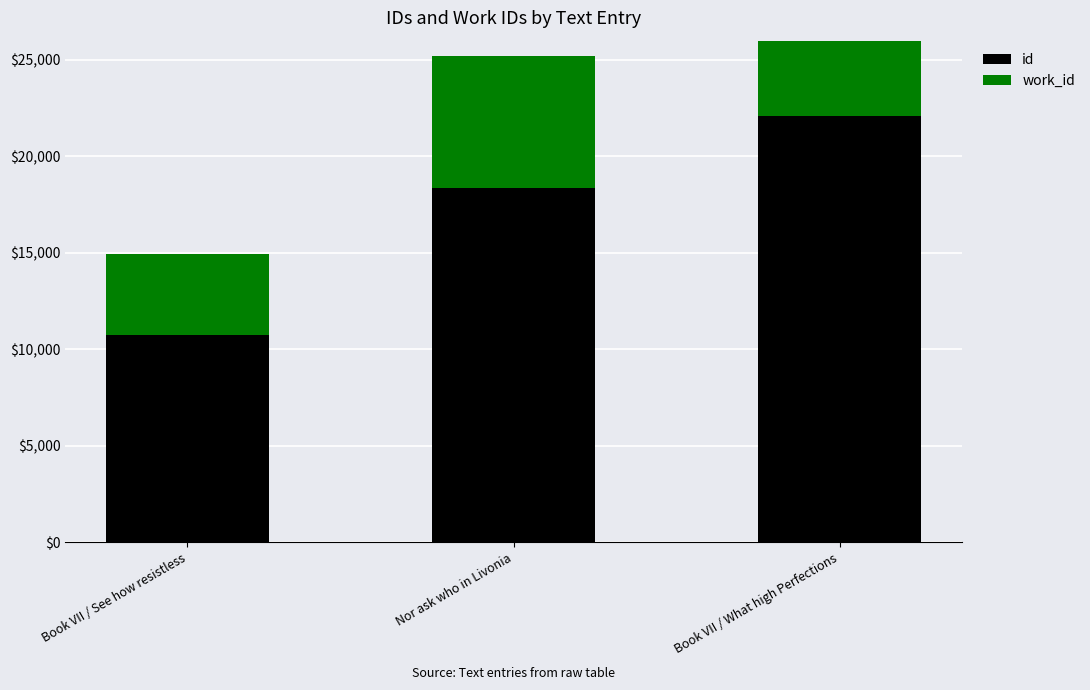

At which category does the chart reach its peak across all series?

Book VII / What high Perfections